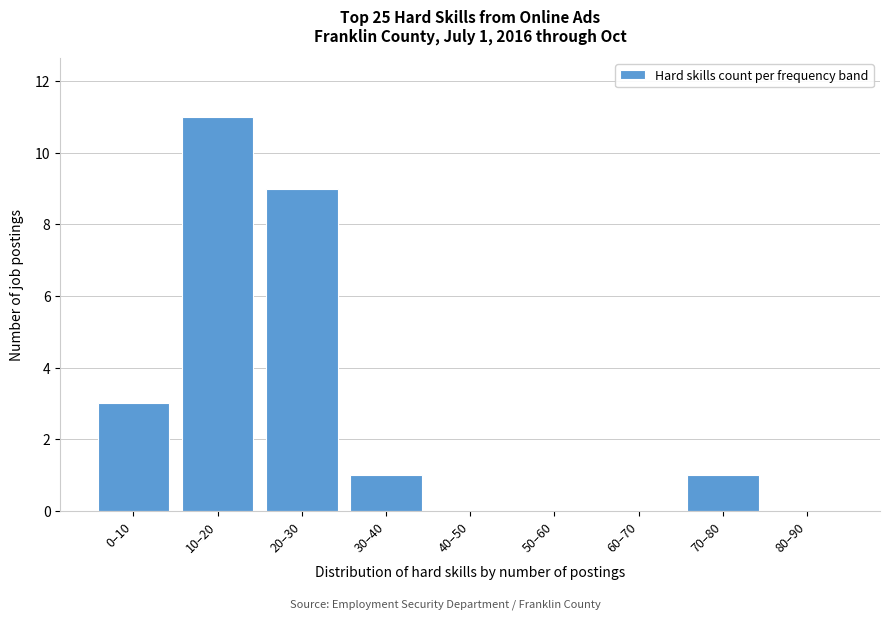

Reading right to left, extract all data points from this chart.

80–90=0	70–80=1	60–70=0	50–60=0	40–50=0	30–40=1	20–30=9	10–20=11	0–10=3